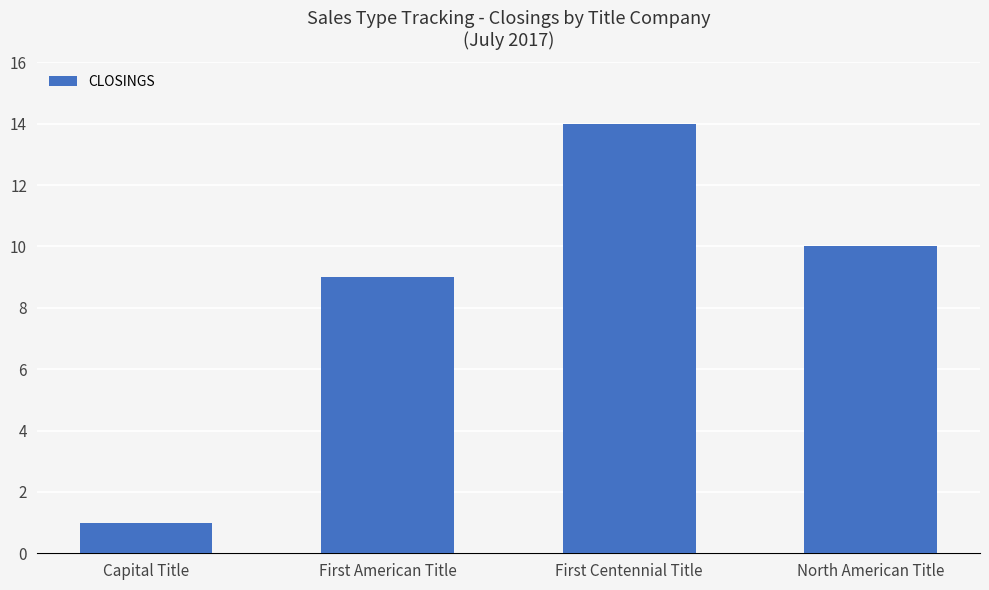

What is the maximum value shown in the chart?

14